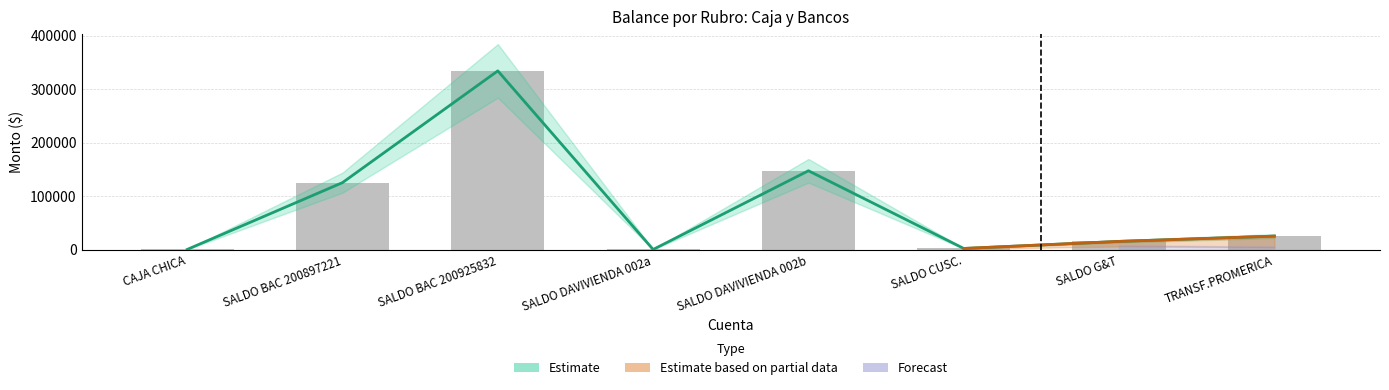

At which label is the value closest to 167056?

SALDO DAVIVIENDA 002b